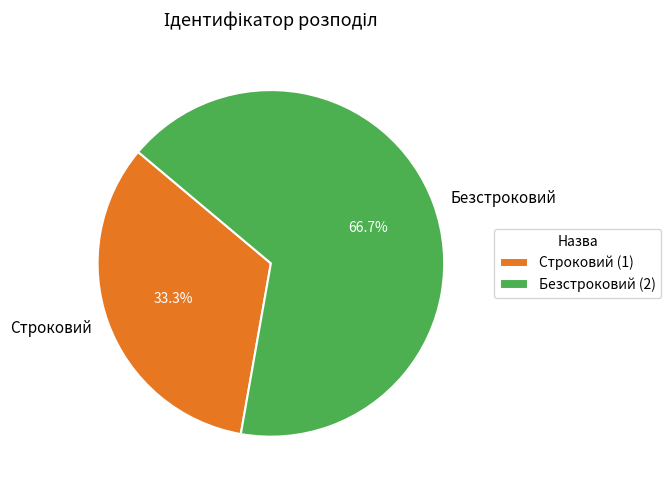

Which has a higher value, Строковий or Безстроковий?

Безстроковий